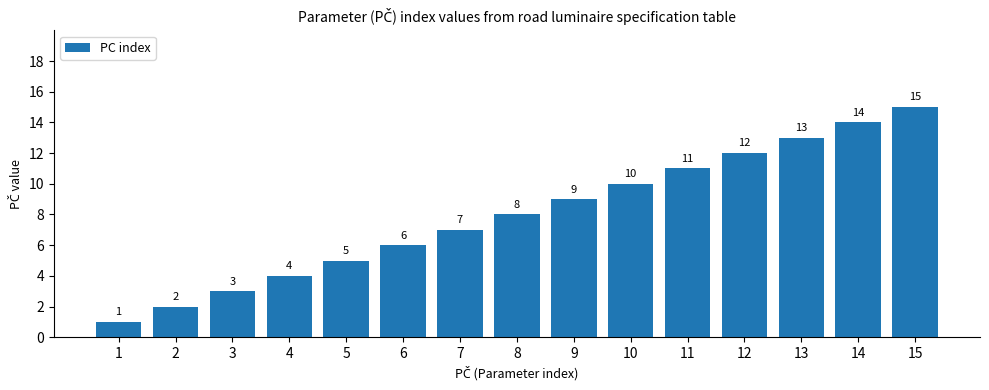

True or false: the data shows 5 at 13.

False